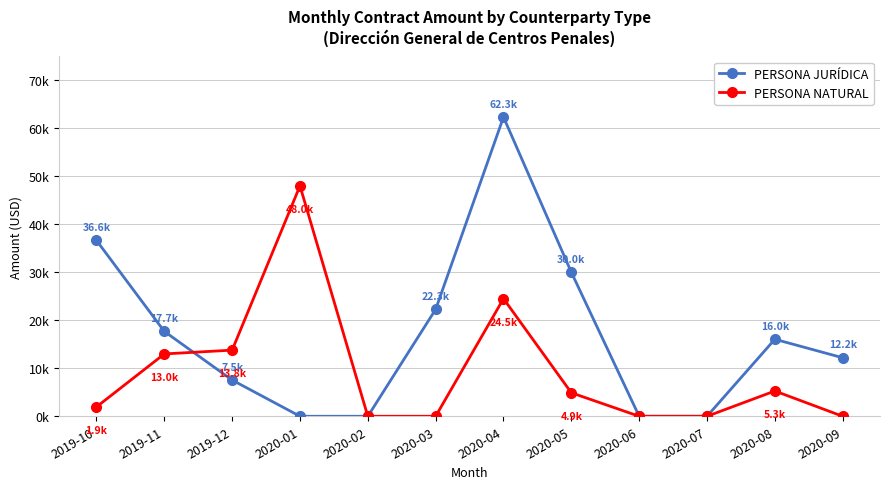

What are all the series names shown in the legend?

PERSONA JURÍDICA, PERSONA NATURAL